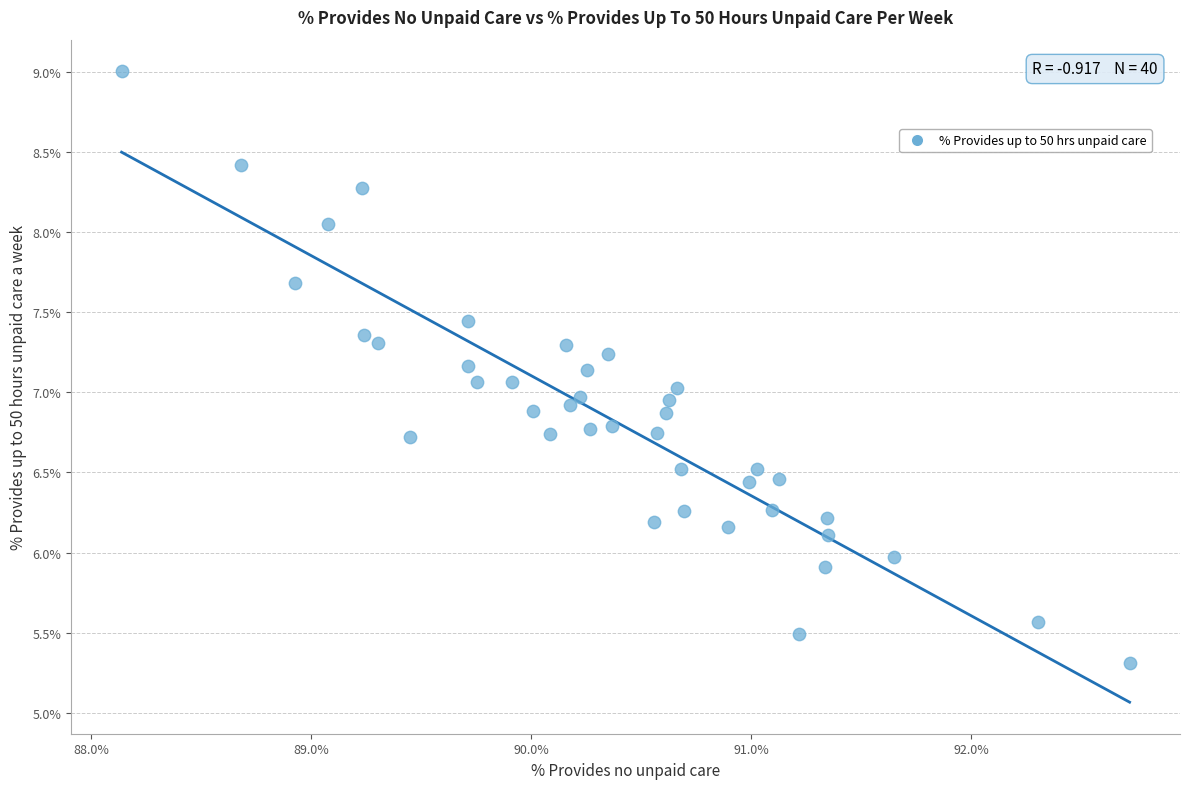

What is the range of X values (max minus min)?

4.6